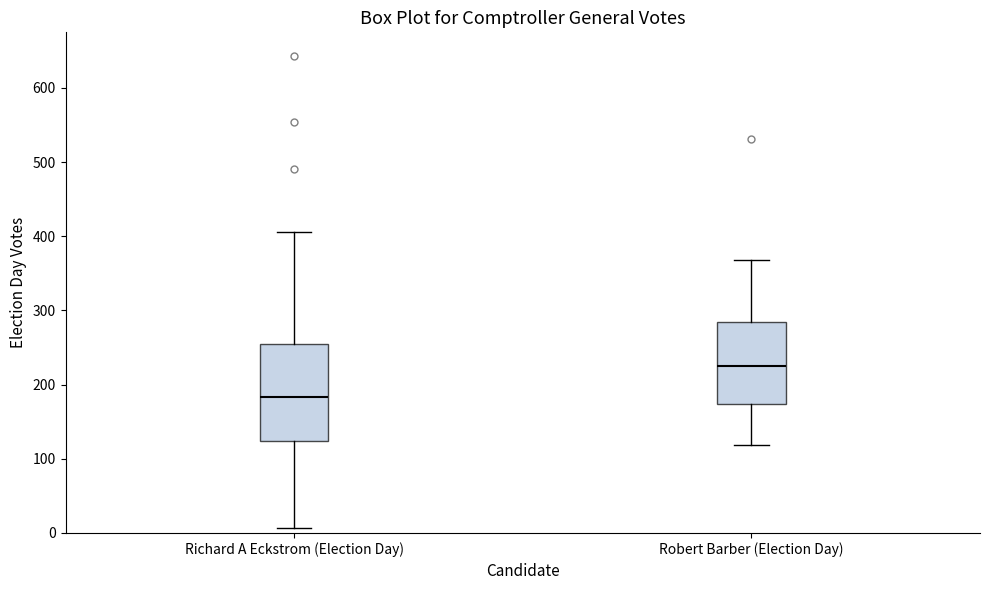

Where is the upper edge of the box for Richard A Eckstrom (Election Day) on the y-axis? The values are not printed on the chart, so give them approximately, as read against the axis.

250